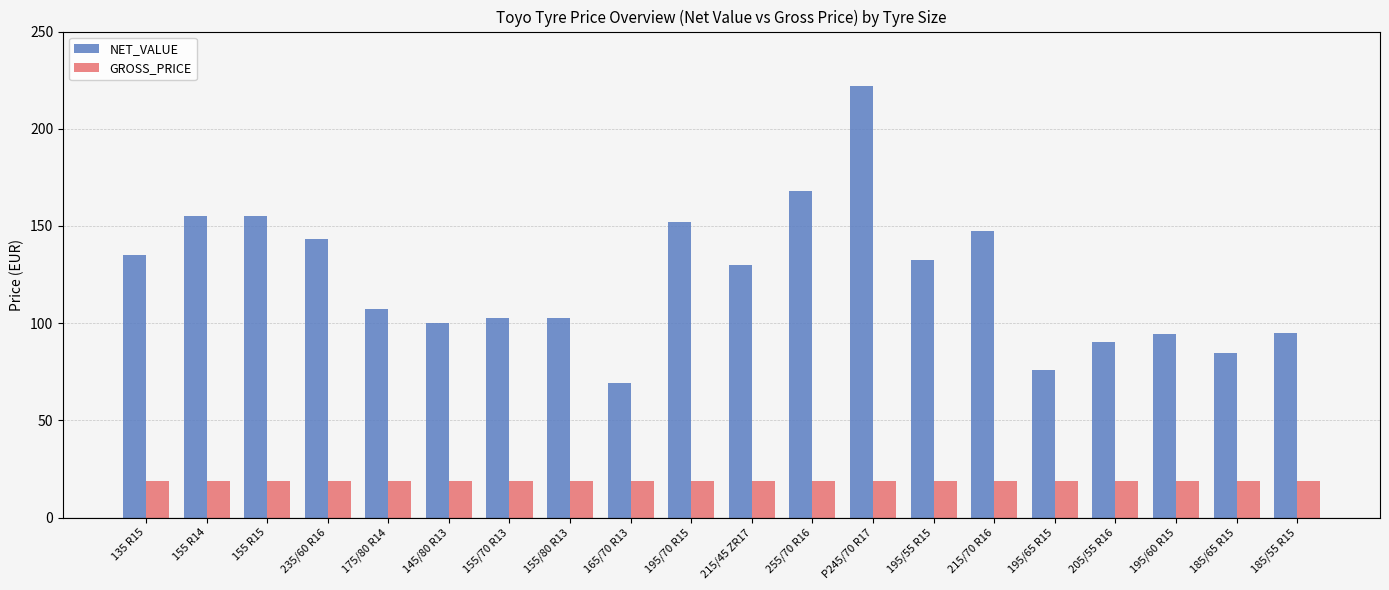

What is the smallest value displayed?

19.0